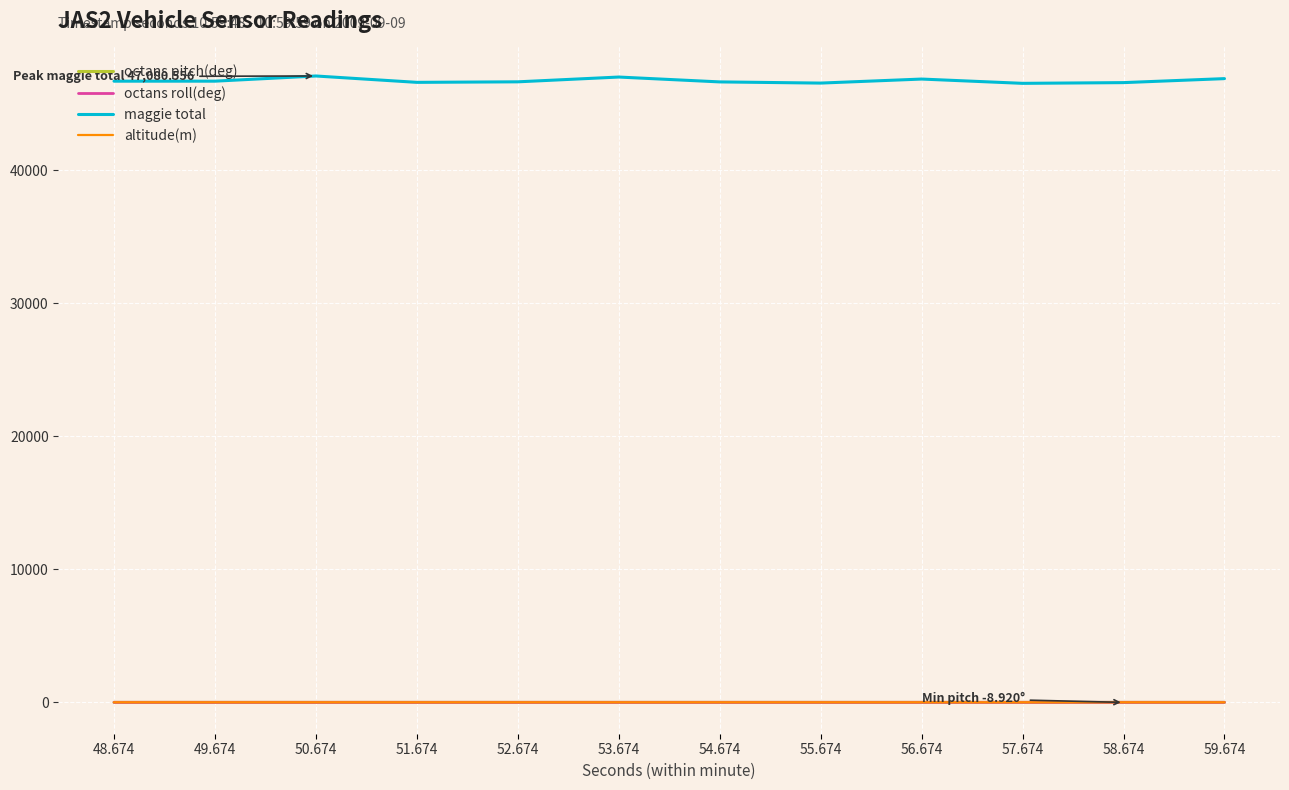

True or false: maggie total and altitude(m) cross at least once.

False